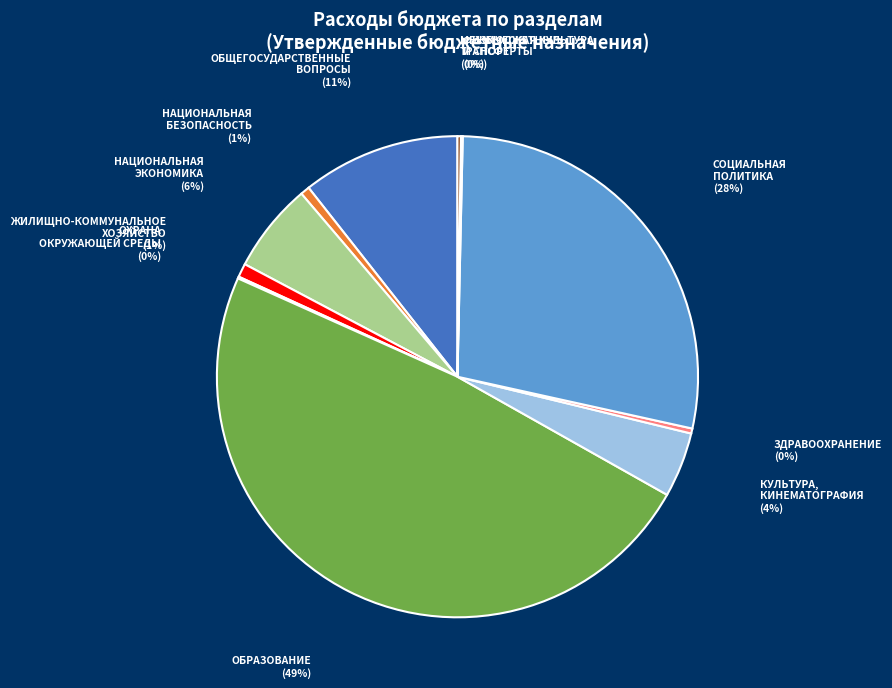

Which slice is the largest?

ОБРАЗОВАНИЕ